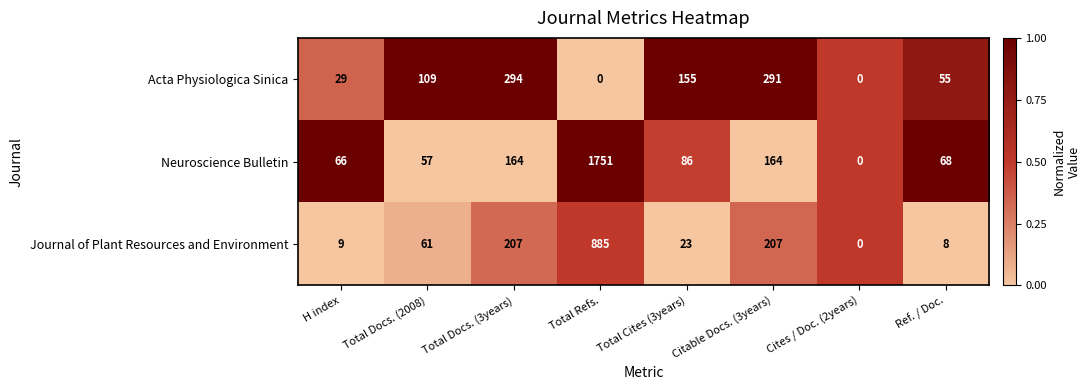

List the series in order of their overall mean, lowest first.

Acta Physiologica Sinica, Journal of Plant Resources and Environment, Neuroscience Bulletin